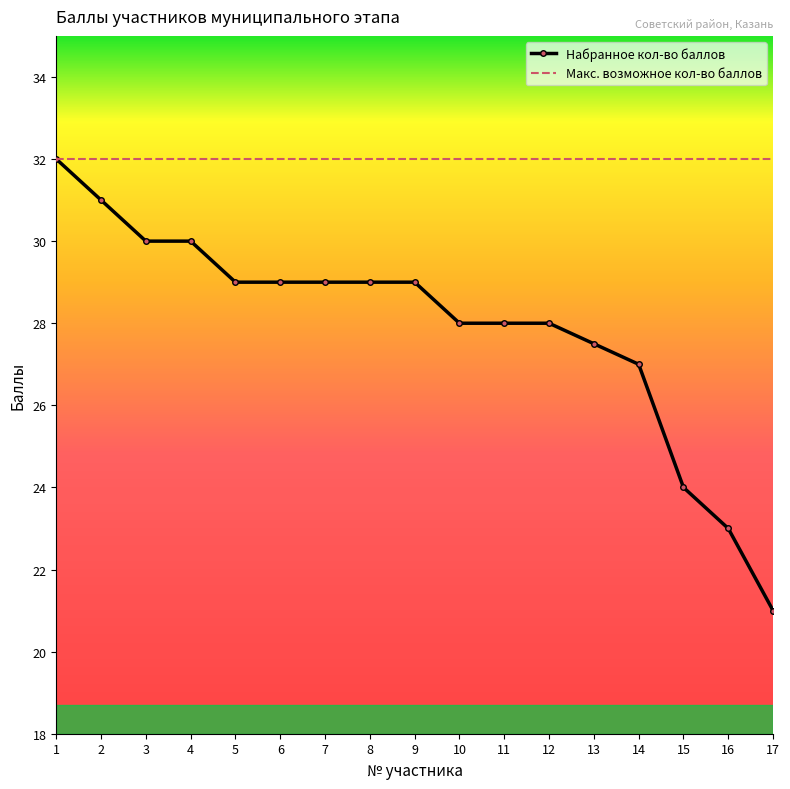

Which series has the widest spread of values?

Набранное кол-во баллов